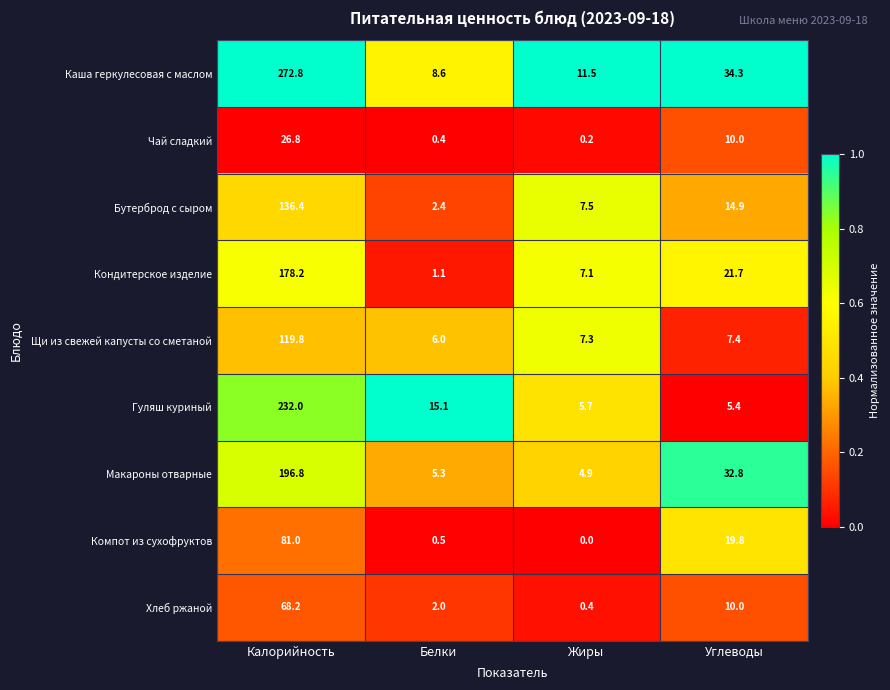

List the series in order of their peak value, lowest first.

Чай сладкий, Хлеб ржаной, Компот из сухофруктов, Щи из свежей капусты со сметаной, Бутерброд с сыром, Кондитерское изделие, Макароны отварные, Гуляш куриный, Каша геркулесовая с маслом